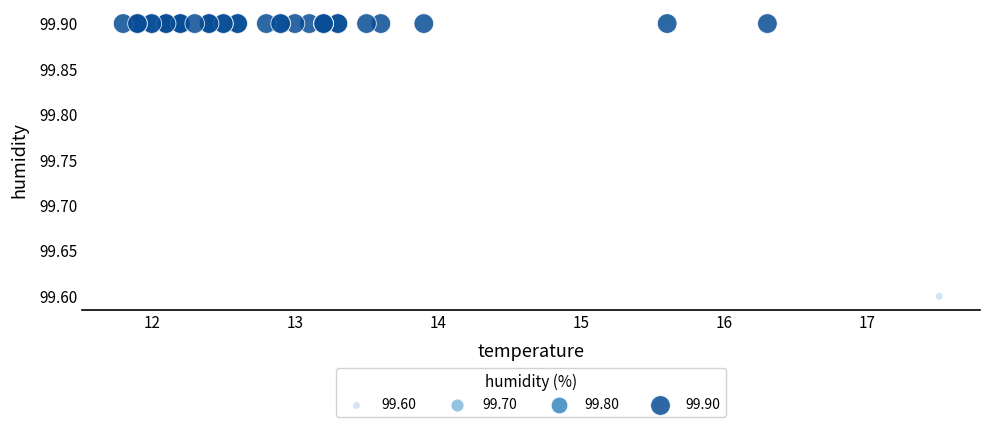

What Y value in the scatter plot is closest to 99?

99.6